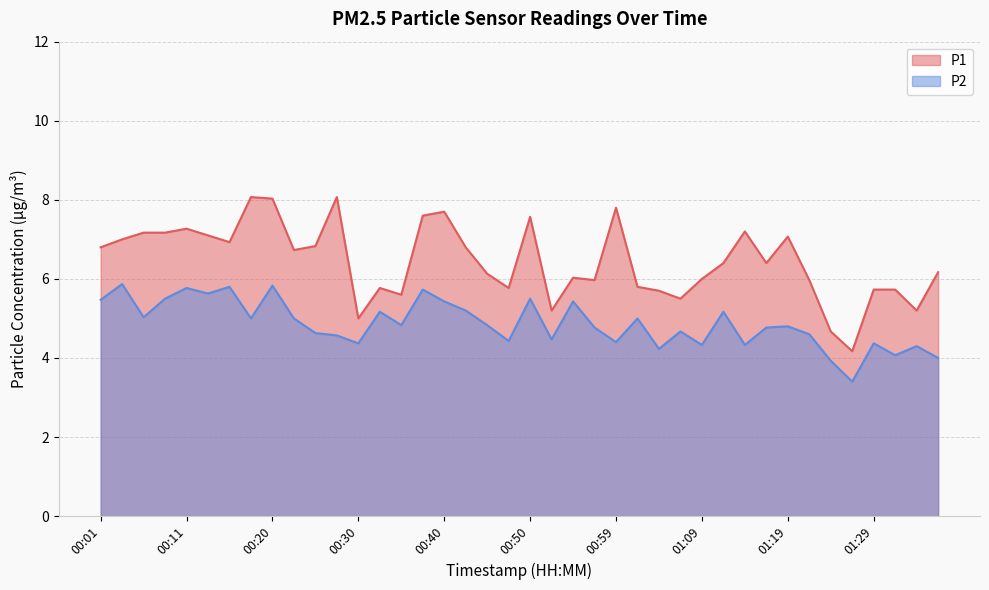

What is the total value across all series at 01:29?

10.1